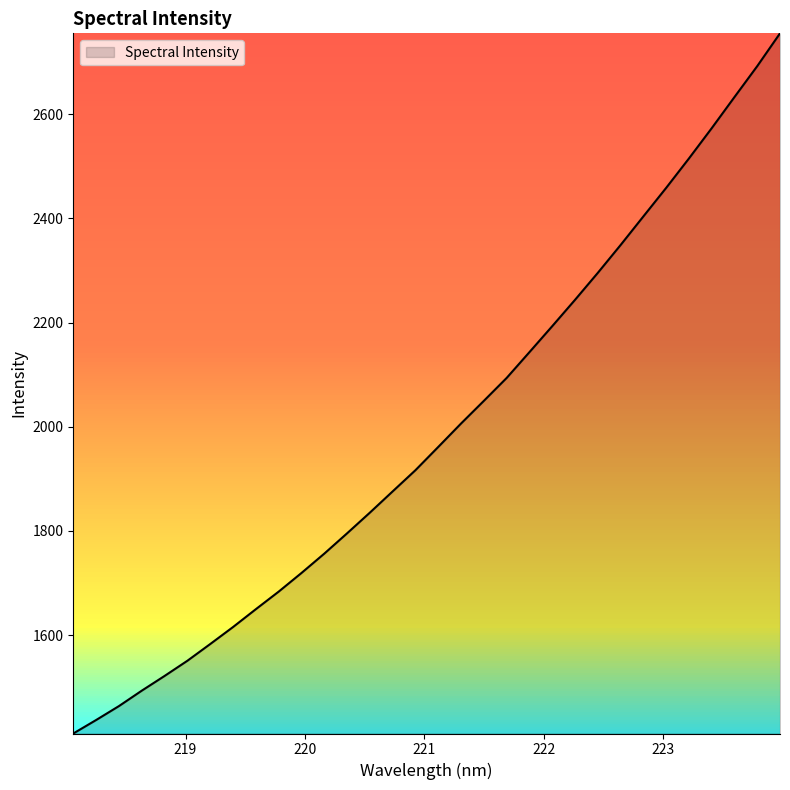

What is the greatest value displayed?

2755.4